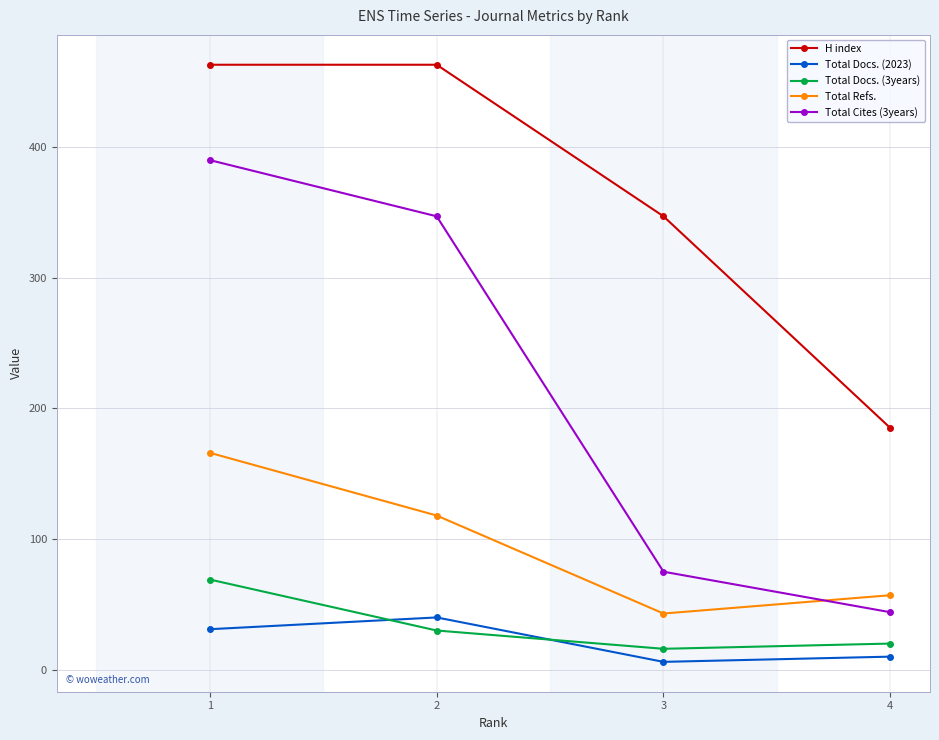

Is it true that Total Docs. (3years) equals 69 at 1?

True